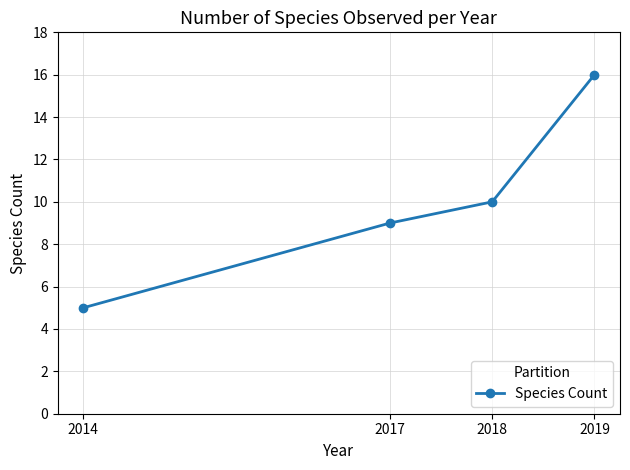

What is the change in value from 2018 to 2019?

+6